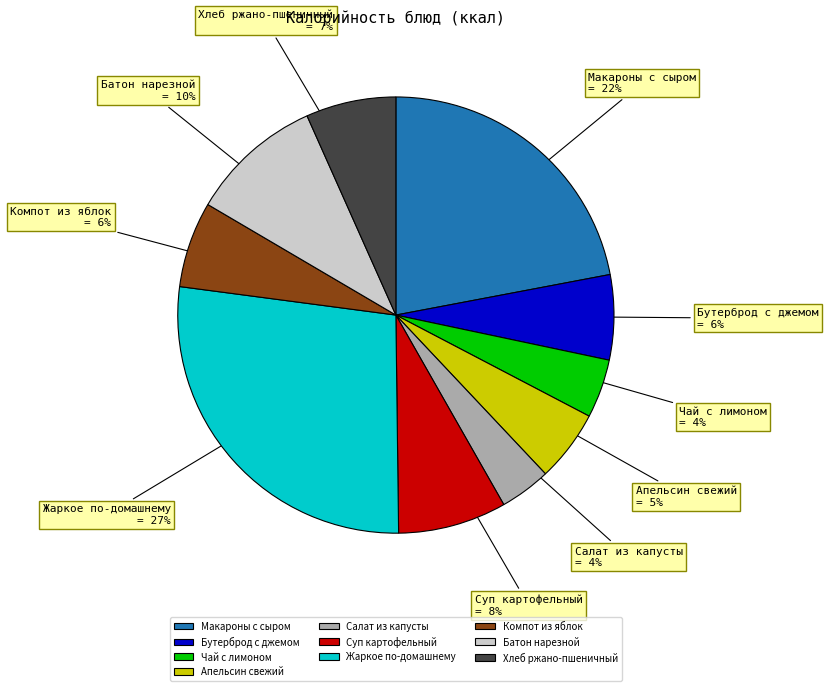

How many slices are in this pie chart?

10